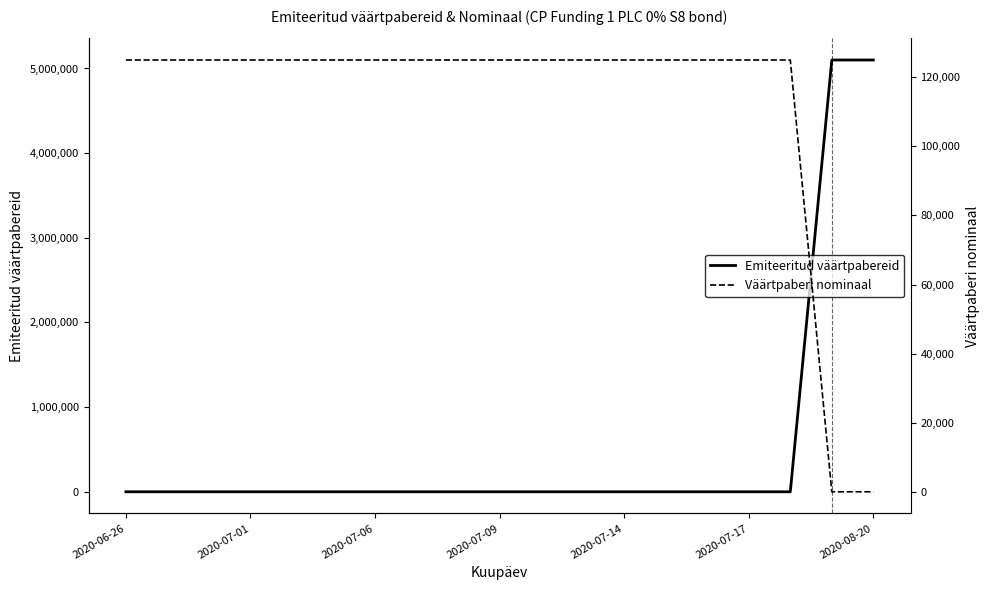

Which series ends up on top after the final intersection of Väärtpaberi nominaal and Emiteeritud väärtpabereid?

Emiteeritud väärtpabereid